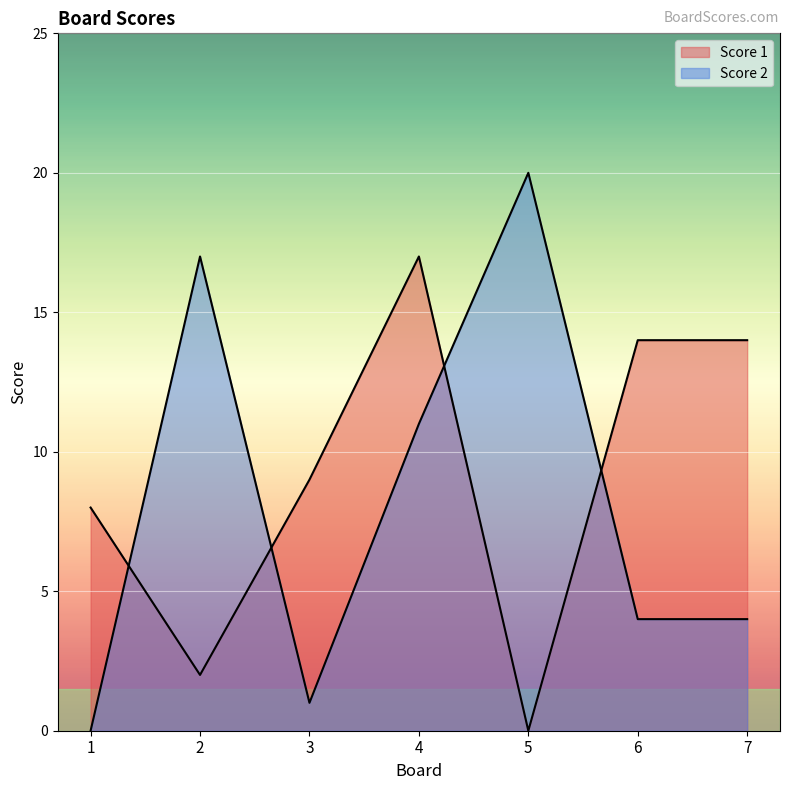

What is the total value across all series at 6?

18